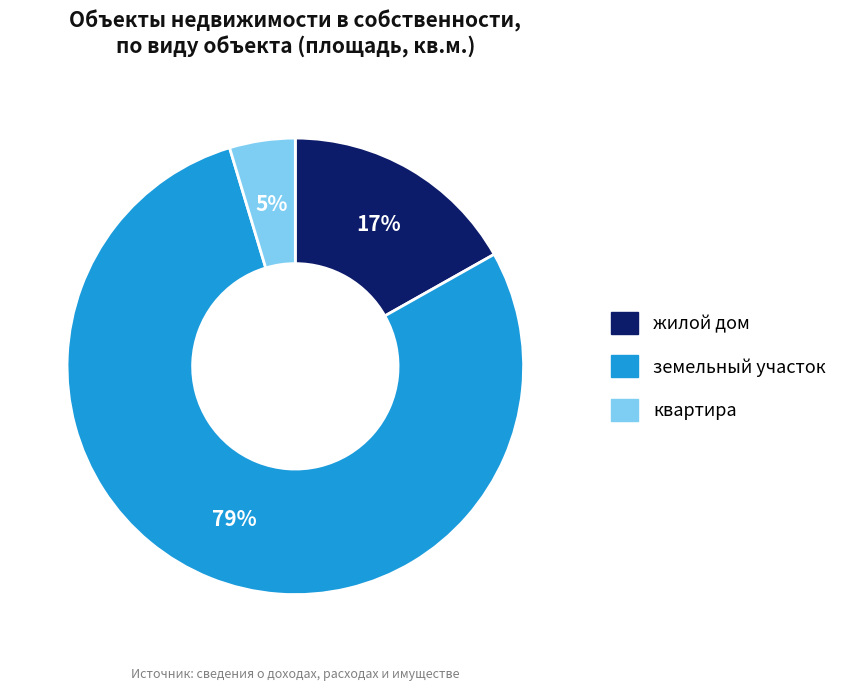

How many slices are in this pie chart?

3